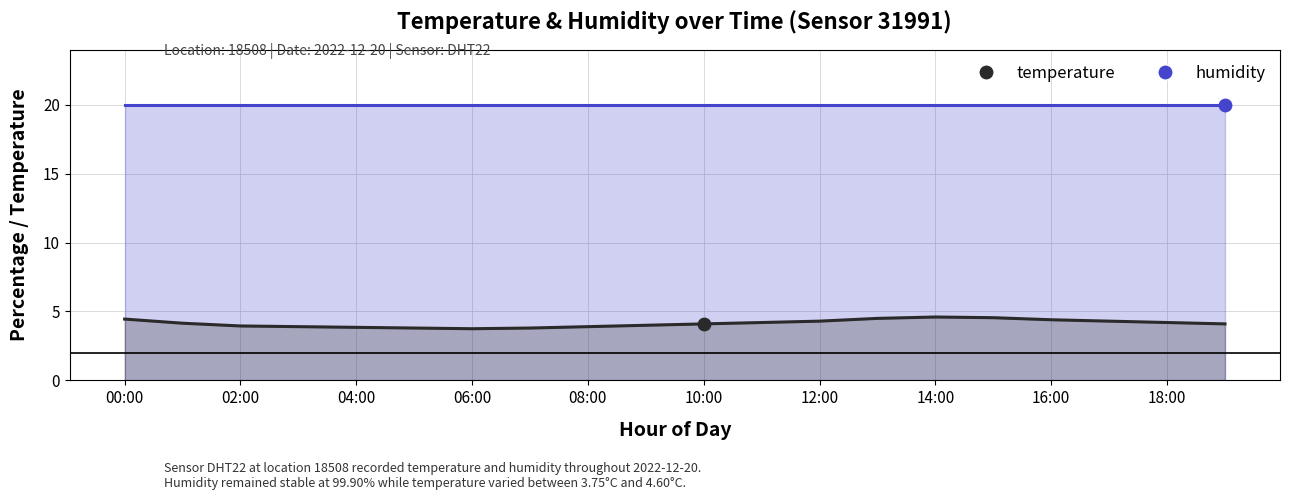

Which has a higher value, 07:00 or 03:00?

03:00